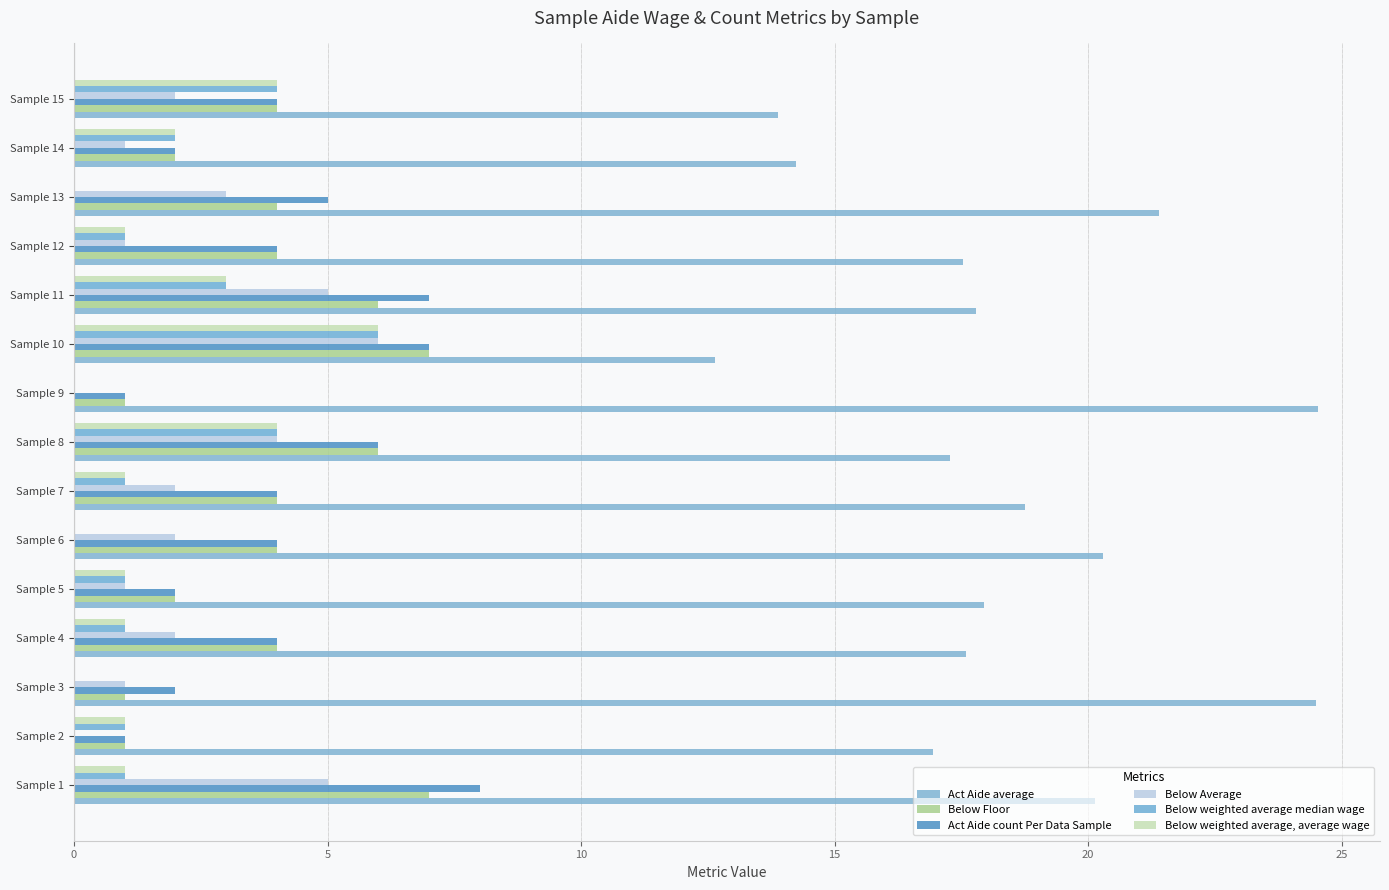

Reading left to right, what are all the values shown in this chart?

Act Aide average: 20.1	16.9	24.5	17.6	18.0	20.3	18.8	17.3	24.5	12.6	17.8	17.5	21.4	14.2	13.9
Below Floor: 7.0	1.0	1.0	4.0	2.0	4.0	4.0	6.0	1.0	7.0	6.0	4.0	4.0	2.0	4.0
Act Aide count Per Data Sample: 8.0	1.0	2.0	4.0	2.0	4.0	4.0	6.0	1.0	7.0	7.0	4.0	5.0	2.0	4.0
Below Average: 5.0	0.0	1.0	2.0	1.0	2.0	2.0	4.0	0.0	6.0	5.0	1.0	3.0	1.0	2.0
Below weighted average median wage: 1.0	1.0	0.0	1.0	1.0	0.0	1.0	4.0	0.0	6.0	3.0	1.0	0.0	2.0	4.0
Below weighted average, average wage: 1.0	1.0	0.0	1.0	1.0	0.0	1.0	4.0	0.0	6.0	3.0	1.0	0.0	2.0	4.0